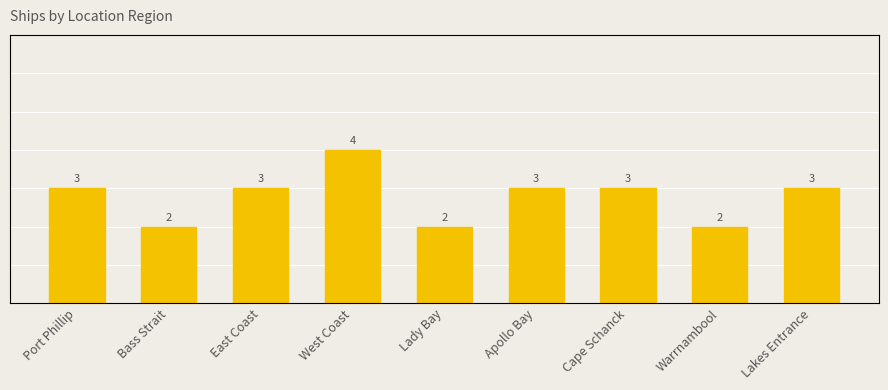

Between Warrnambool and Lady Bay, which is larger?

Warrnambool